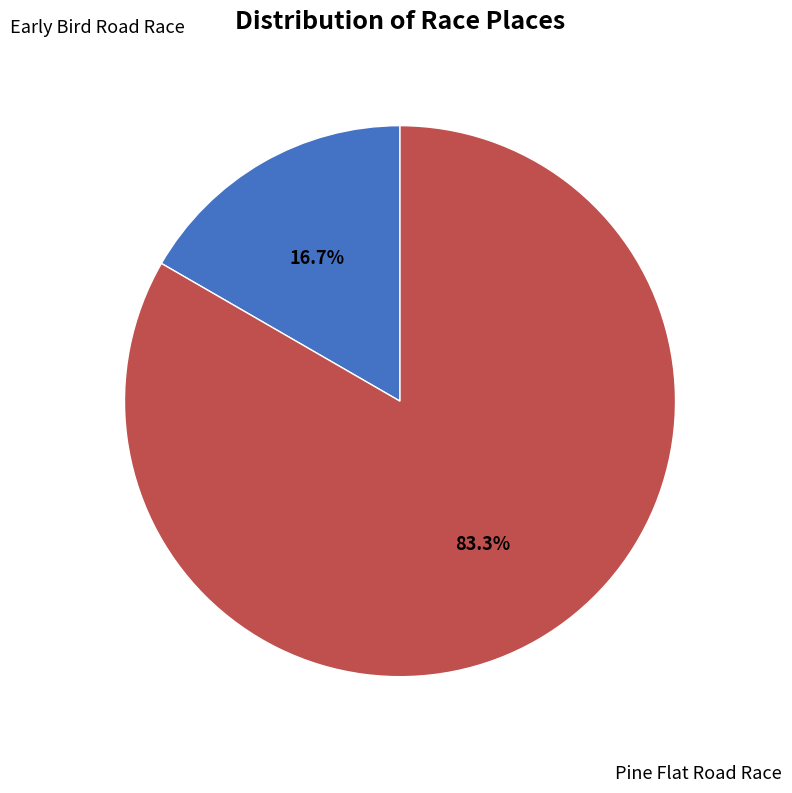

Is there a majority slice in this chart?

Yes